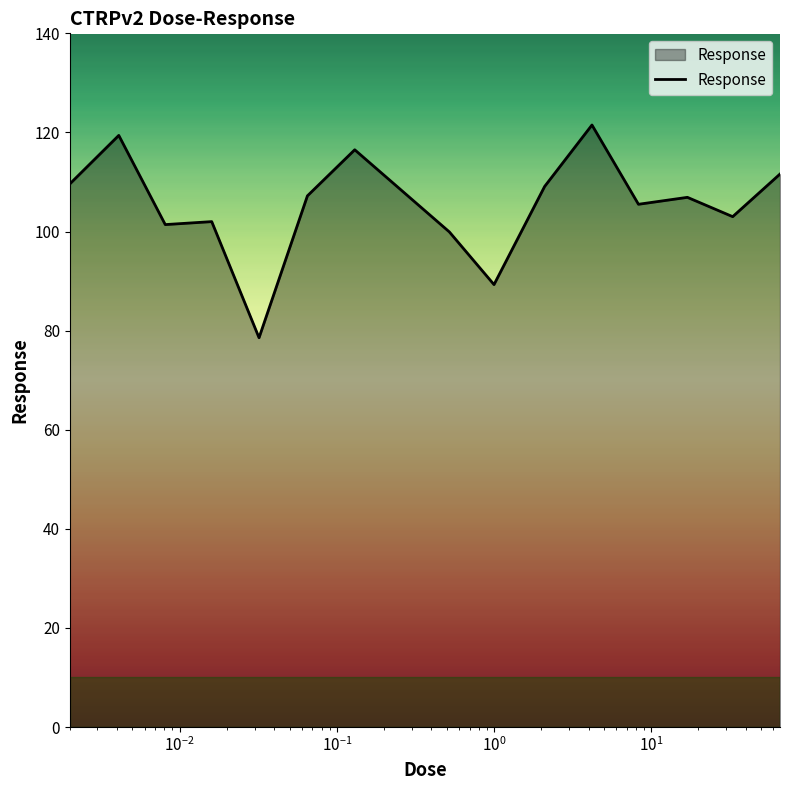

What is the smallest value displayed?

78.6